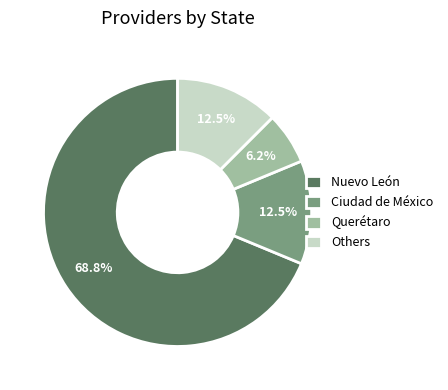

Which has a higher value, Querétaro or Nuevo León?

Nuevo León